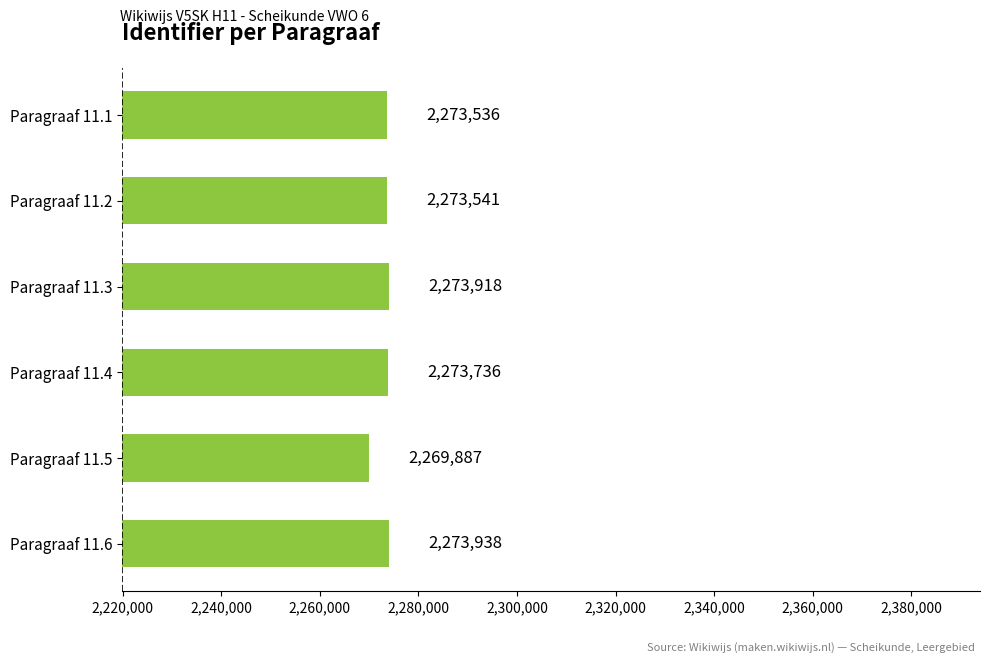

Where is the data nearest to the value 2271912?

Paragraaf 11.1